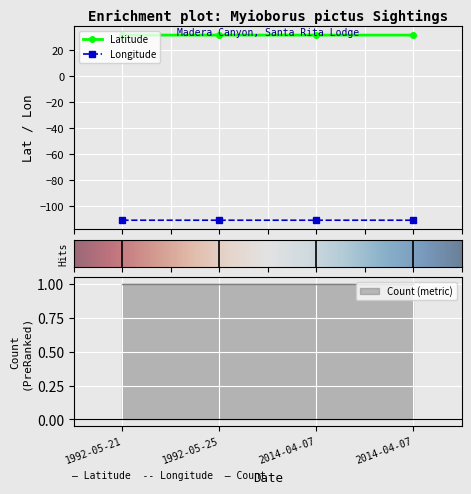

Is it true that Latitude equals 52.7 at 2014-04-07?

False